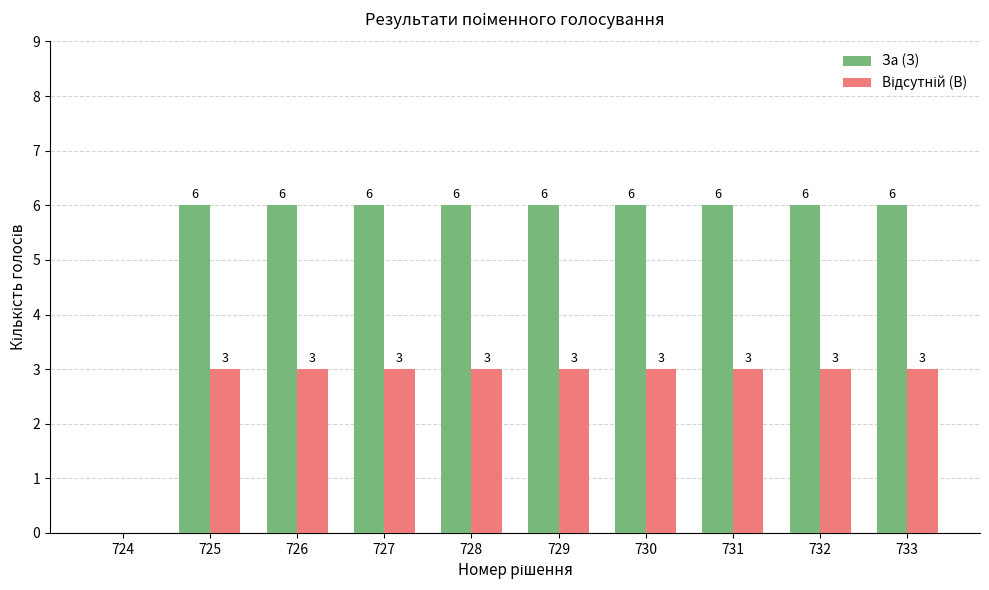

Count the За (З) values in the range 6 to 7.

9